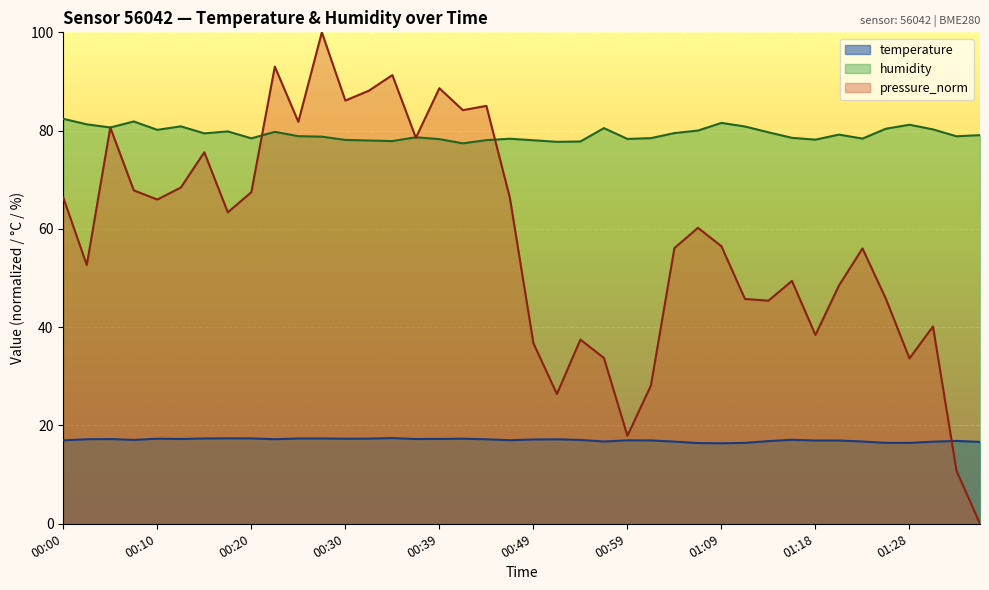

Reading left to right, what are all the values shown in this chart?

temperature: 17.0	17.2	17.2	17.1	17.3	17.2	17.4	17.4	17.4	17.2	17.4	17.4	17.3	17.3	17.4	17.2	17.3	17.3	17.2	17.0	17.1	17.2	17.1	16.7	17.0	17.0	16.7	16.4	16.4	16.5	16.8	17.1	16.9	16.9	16.7	16.5	16.5	16.7	16.9	16.7
humidity: 82.4	81.3	80.6	81.9	80.2	80.9	79.4	79.8	78.4	79.8	78.9	78.8	78.1	78.0	77.9	78.7	78.3	77.4	78.1	78.3	78.0	77.7	77.8	80.5	78.3	78.5	79.5	80.0	81.6	80.8	79.7	78.5	78.2	79.2	78.4	80.4	81.2	80.2	78.8	79.1
pressure_norm: 66.4	52.6	80.6	67.8	66.0	68.4	75.6	63.4	67.5	93.0	81.8	100.0	86.1	88.1	91.3	78.5	88.6	84.2	85.0	66.3	36.8	26.4	37.5	33.7	17.9	28.1	56.1	60.2	56.5	45.7	45.4	49.4	38.4	48.5	56.0	45.7	33.7	40.1	10.8	0.0